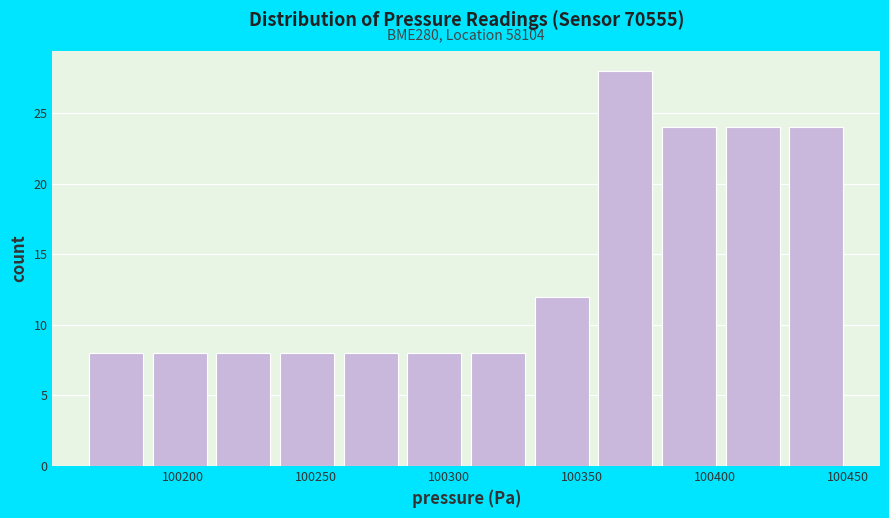

Which range on the x-axis has the tallest bar?

100355 to 100380